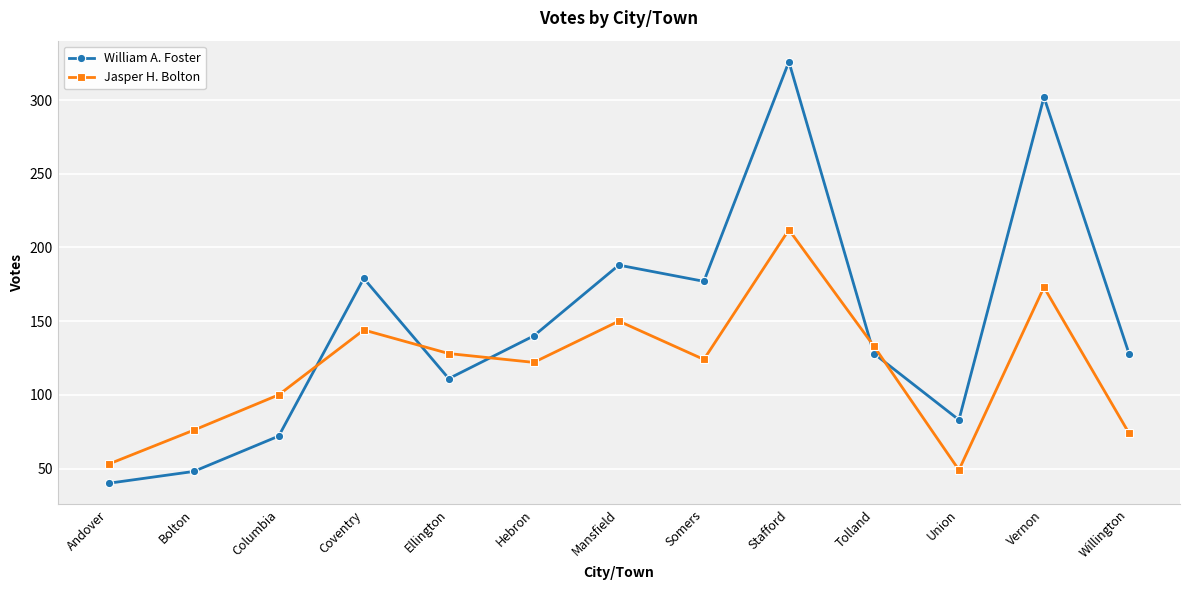

True or false: William A. Foster and Jasper H. Bolton cross at least once.

True